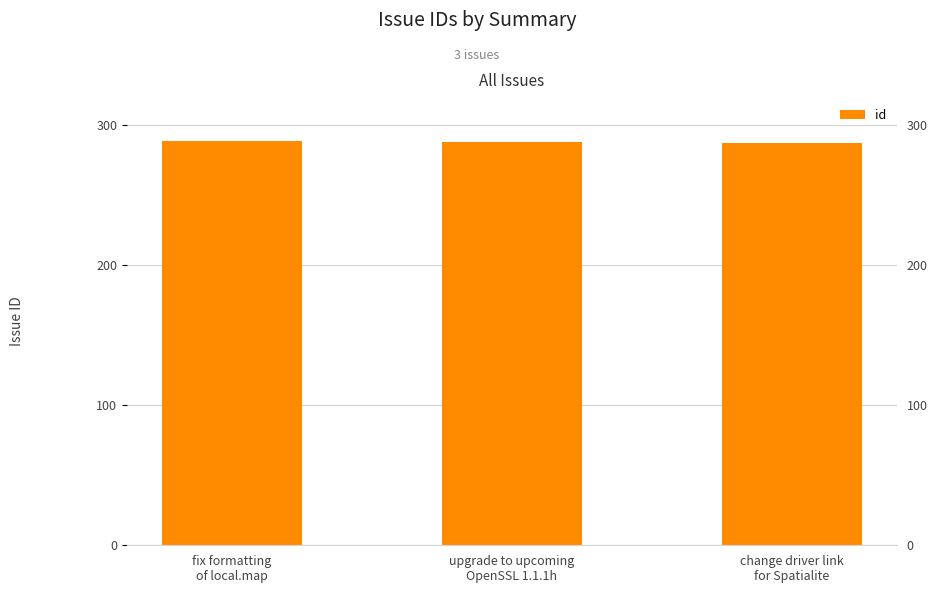

Reading left to right, extract all data points from this chart.

289	288	287